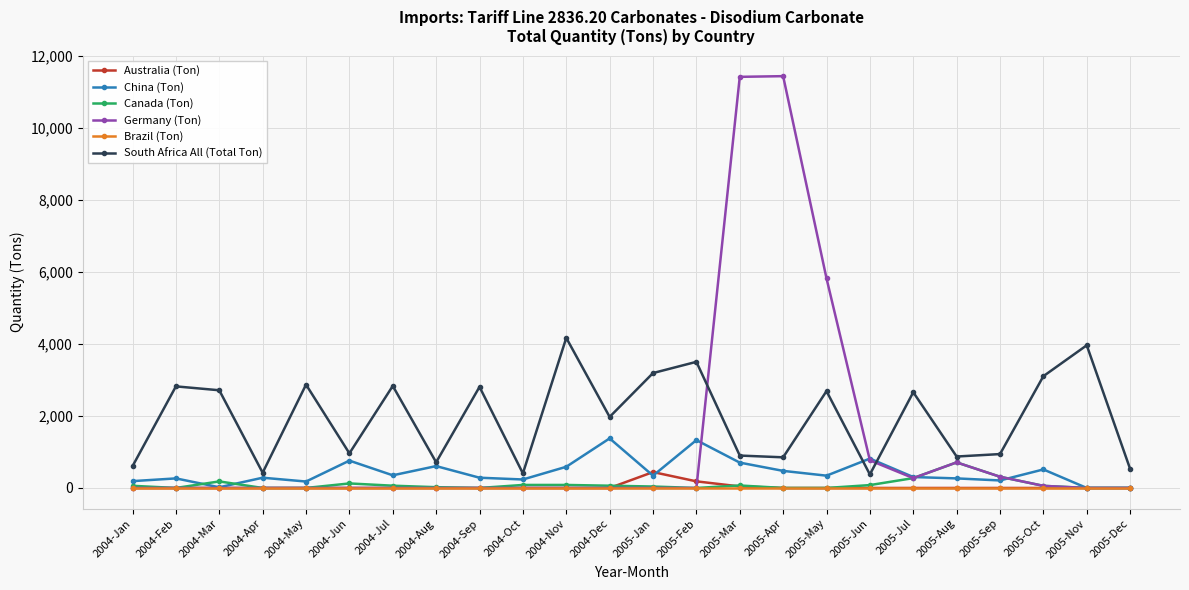

Does the chart display data point markers on the line(s)?

Yes